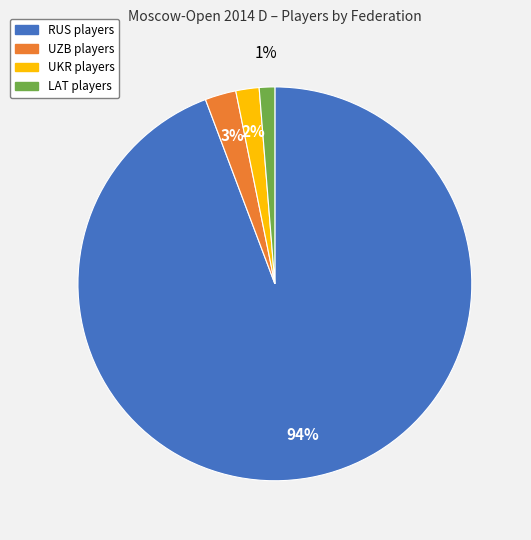

To the nearest percent, what is the difference between the largest and smallest slice percentages?

93%